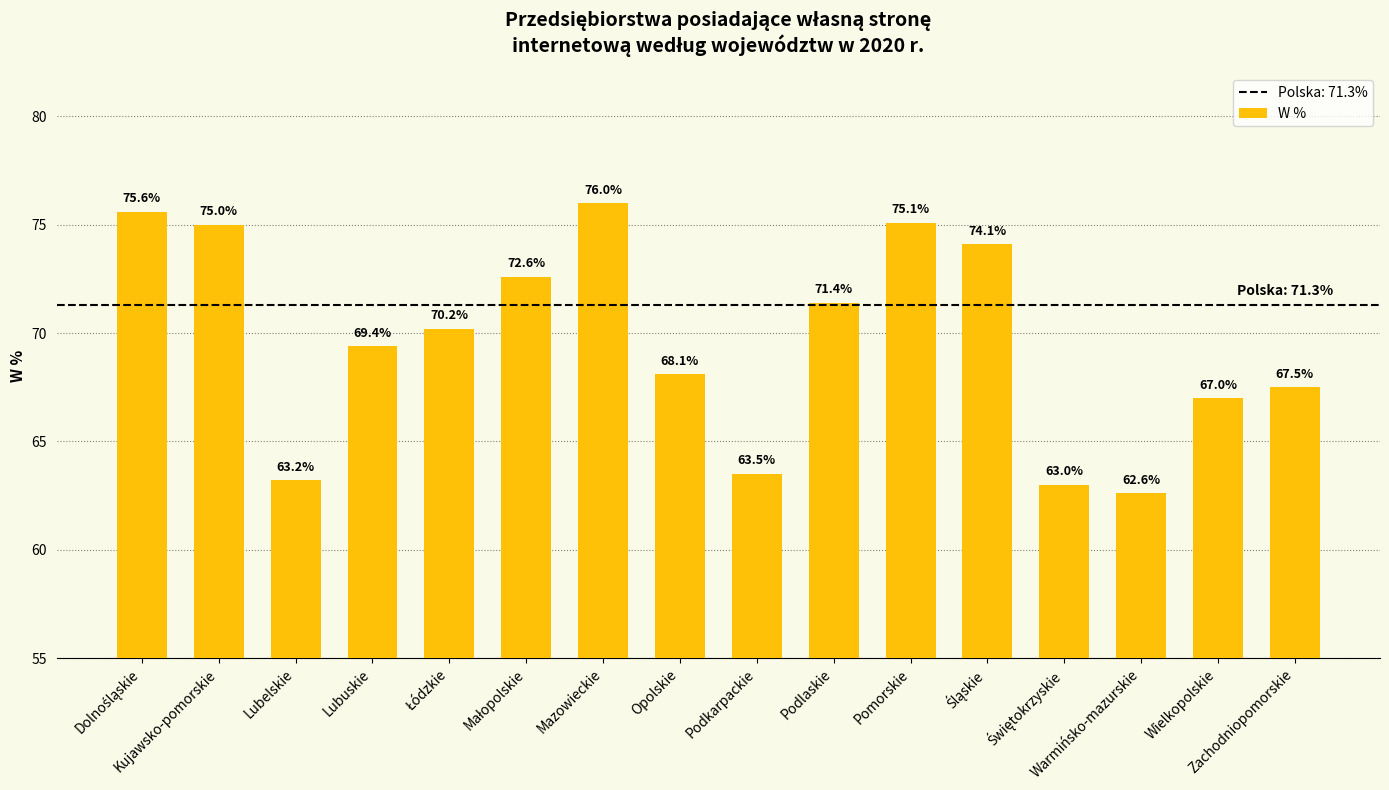

What is the maximum value shown in the chart?

76.0